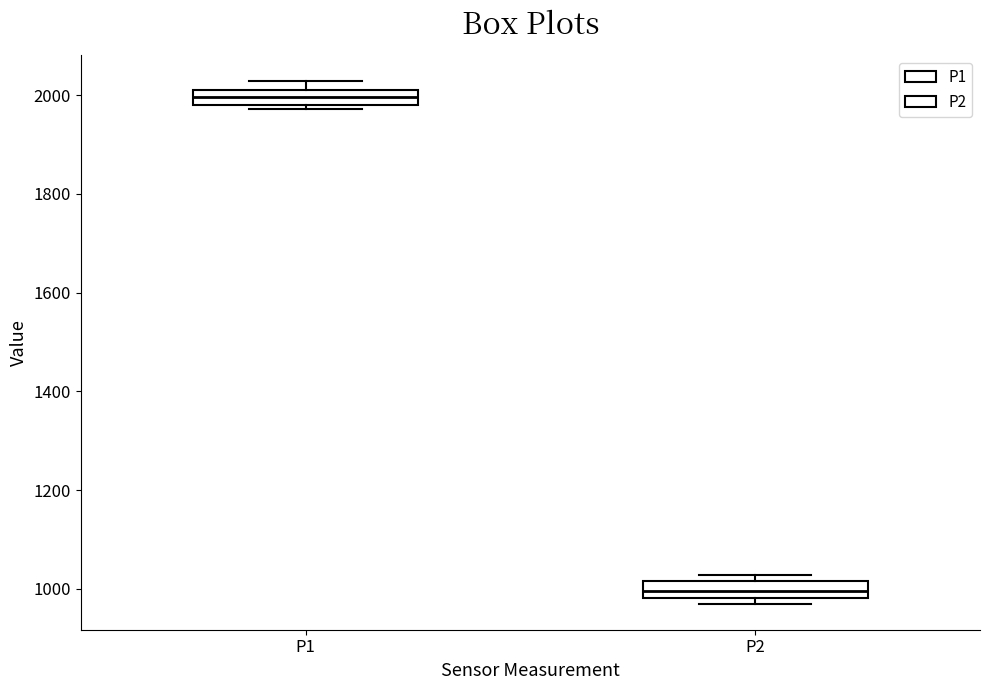

Where is the upper edge of the box for P2 on the y-axis? The values are not printed on the chart, so give them approximately, as read against the axis.

1020